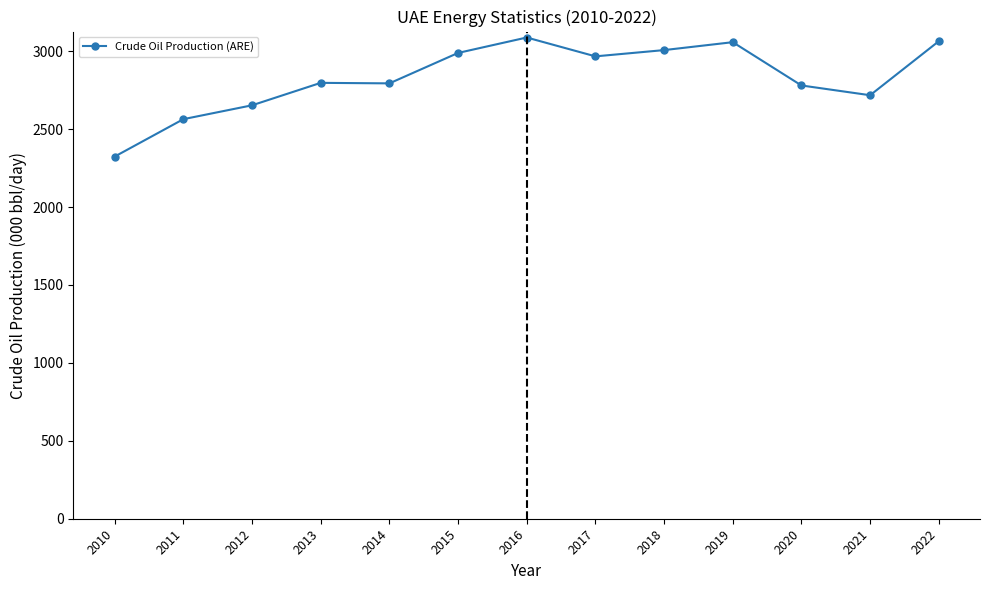

Which label corresponds to the smallest value in the chart?

2010